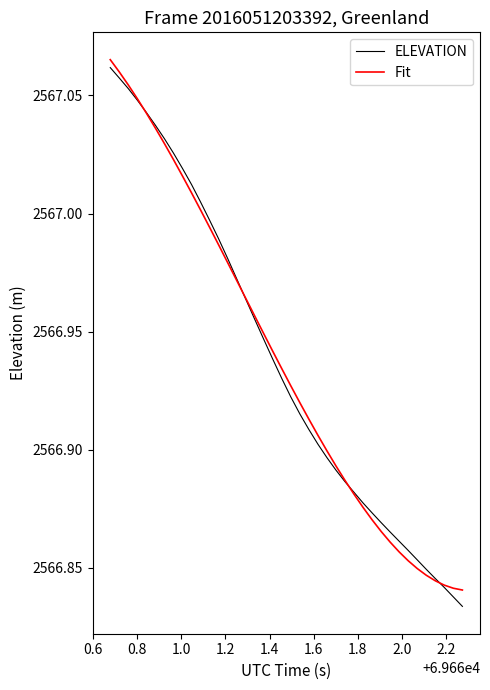

Which series ends up on top after the final intersection of ELEVATION and Fit?

Fit